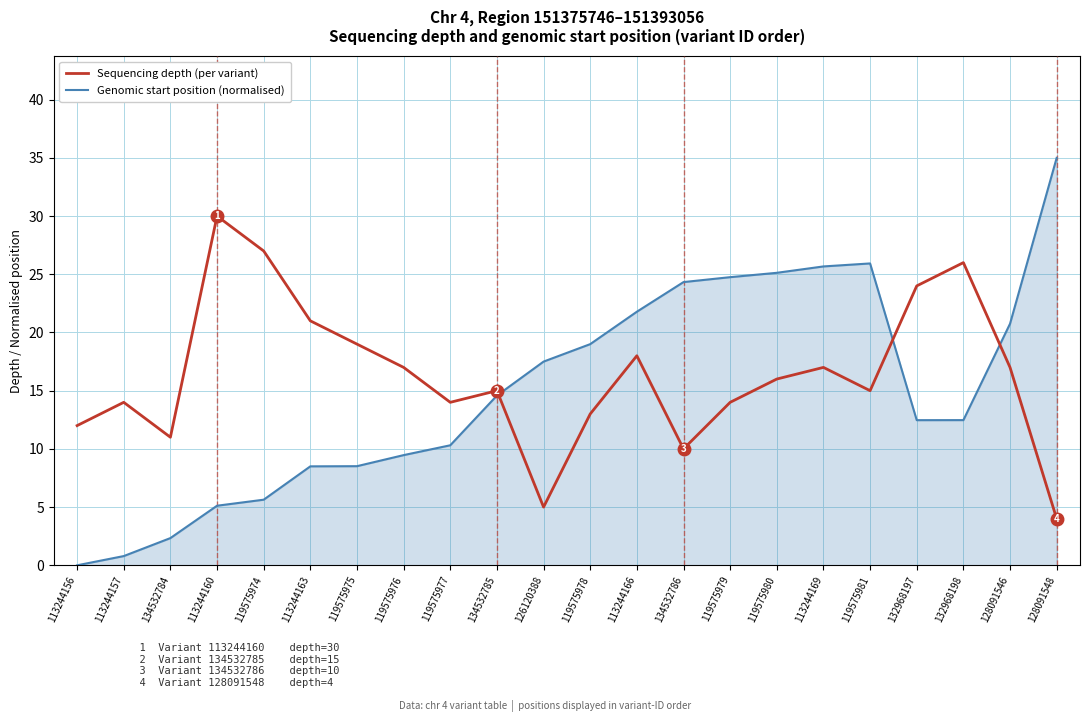

Reading left to right, extract all data points from this chart.

Sequencing depth (per variant): 12.0	14.0	11.0	30.0	27.0	21.0	19.0	17.0	14.0	15.0	5.0	13.0	18.0	10.0	14.0	16.0	17.0	15.0	24.0	26.0	17.0	4.0
Genomic start position (normalised): 0.0	0.8	2.3	5.1	5.6	8.5	8.5	9.5	10.3	14.6	17.5	19.0	21.8	24.3	24.8	25.1	25.7	25.9	12.5	12.5	20.8	35.0